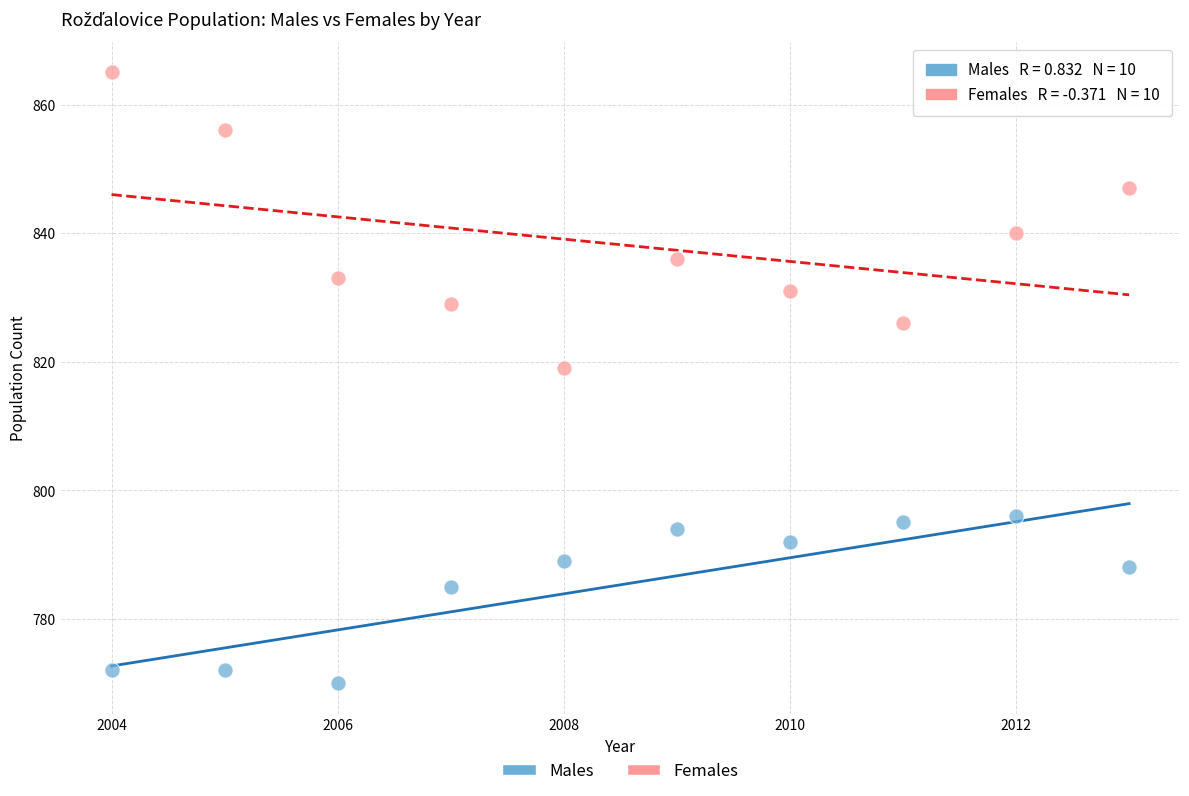

Which series contains the lowest Y value?

Males